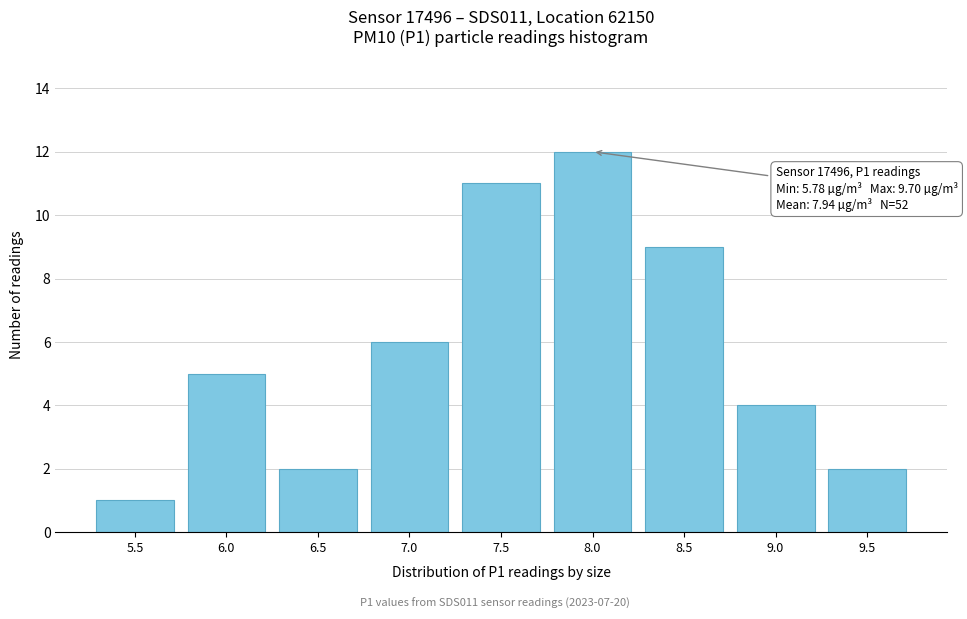

Reading left to right, extract all data points from this chart.

1	5	2	6	11	12	9	4	2